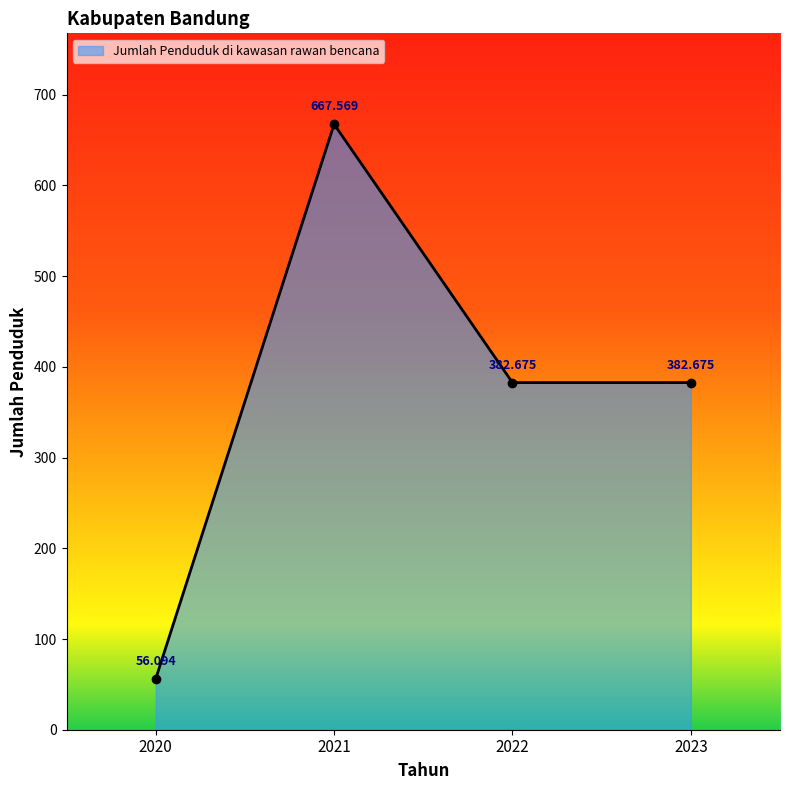

Which category has the lowest value across all series?

2020